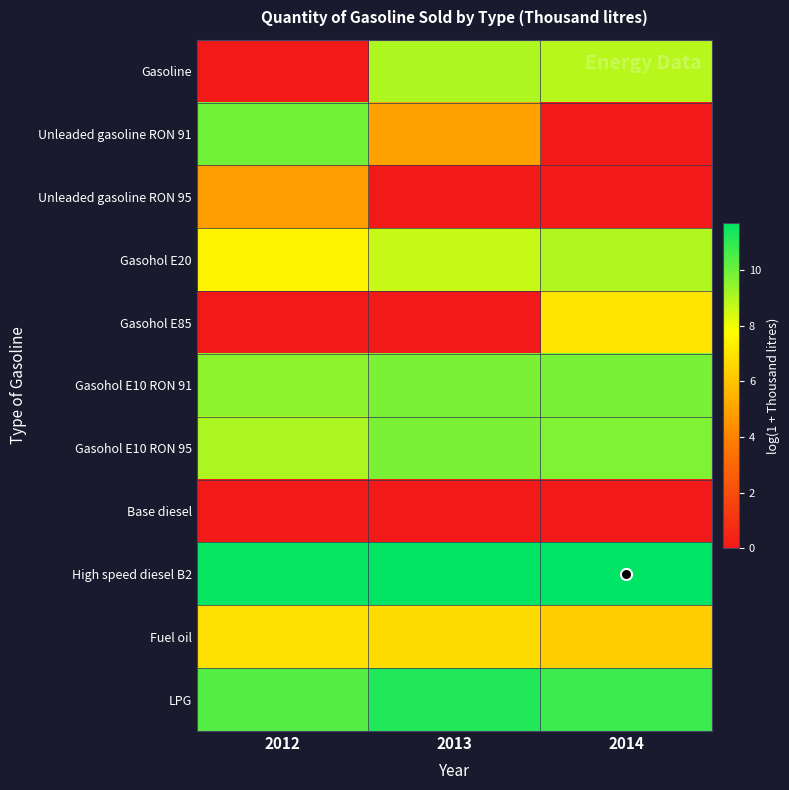

Reading right to left, what are all the values shown in this chart?

Gasoline: 2014=8.9	2013=9.1	2012=0.0
Unleaded gasoline RON 91: 2014=0.0	2013=5.0	2012=10.0
Unleaded gasoline RON 95: 2014=0.0	2013=0.0	2012=4.8
Gasohol E20: 2014=9.0	2013=8.7	2012=7.5
Gasohol E85: 2014=7.0	2013=0.0	2012=0.0
Gasohol E10 RON 91: 2014=9.9	2013=9.8	2012=9.5
Gasohol E10 RON 95: 2014=9.8	2013=9.8	2012=9.1
Base diesel: 2014=0.0	2013=0.0	2012=0.0
High speed diesel B2: 2014=11.7	2013=11.7	2012=11.6
Fuel oil: 2014=6.3	2013=6.7	2012=6.8
LPG: 2014=10.8	2013=11.2	2012=10.4